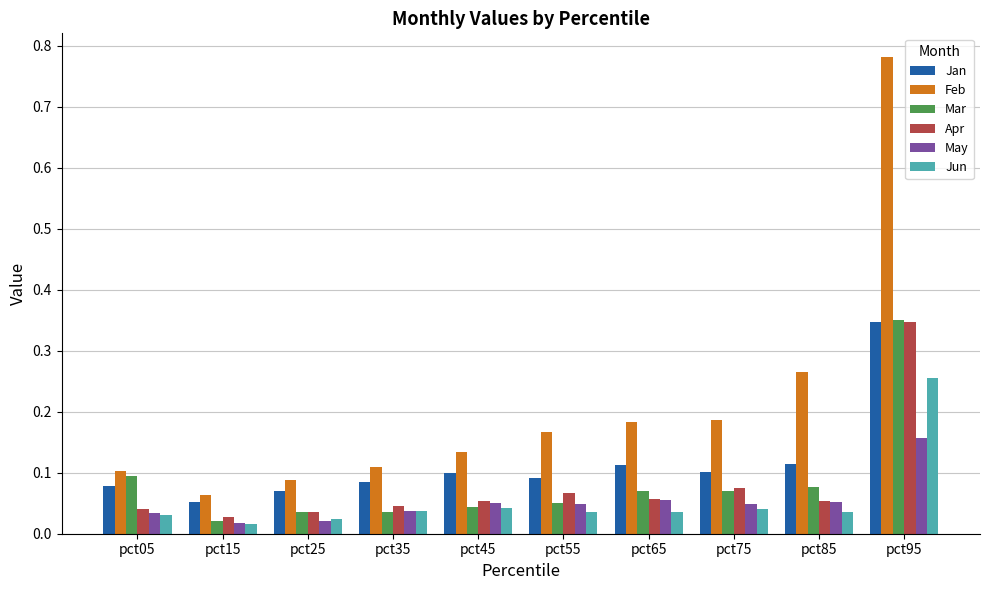

At which category is the sum across all series the highest?

pct95